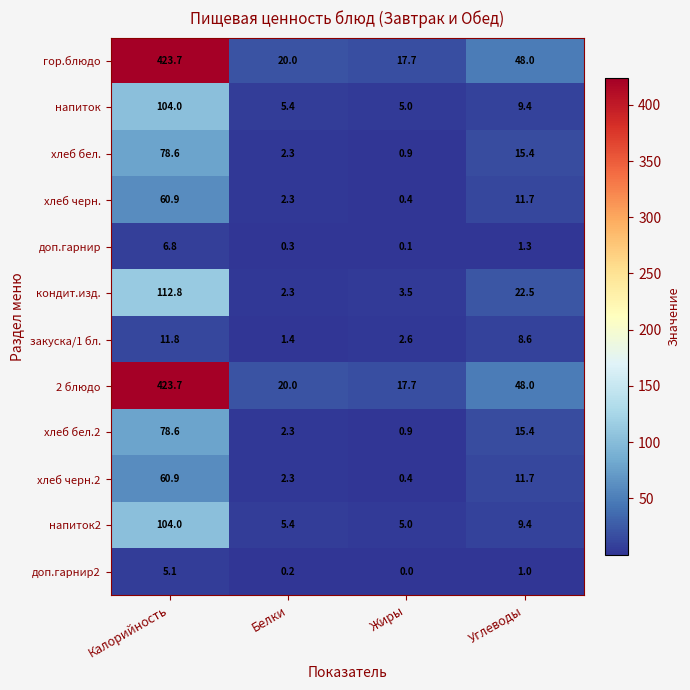

The хлеб черн. series shows 11.7 at Углеводы. True or false?

True